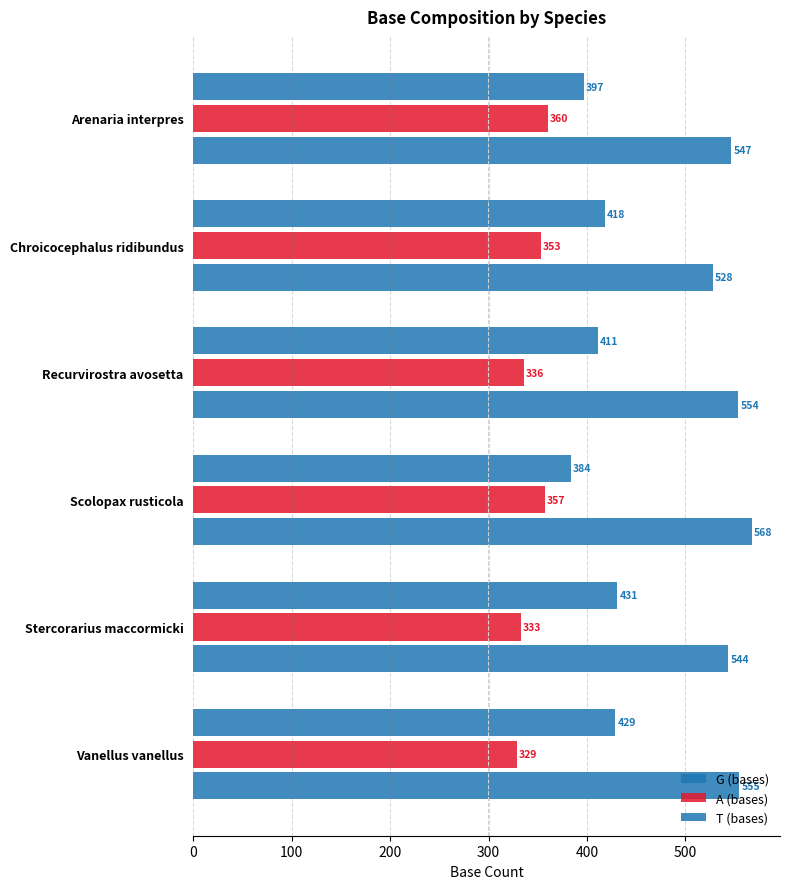

What is the average value of the G (bases) series?

412